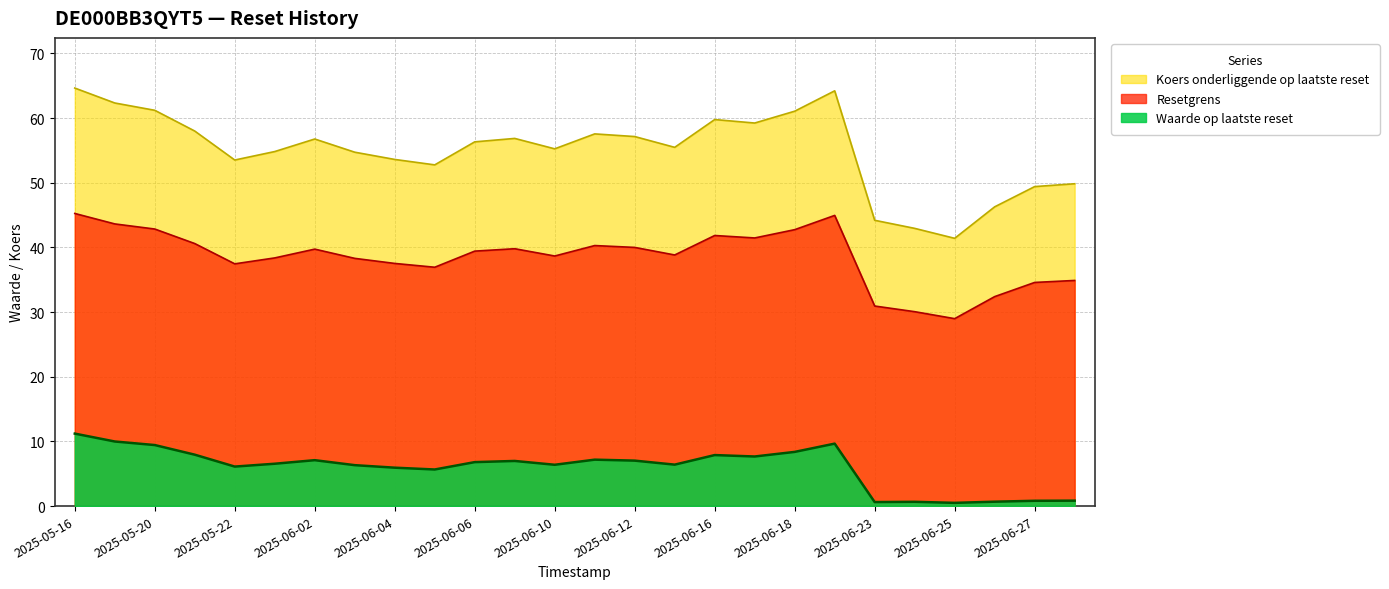

True or false: Waarde op laatste reset has a value of 1.8 at 2025-06-13.

False